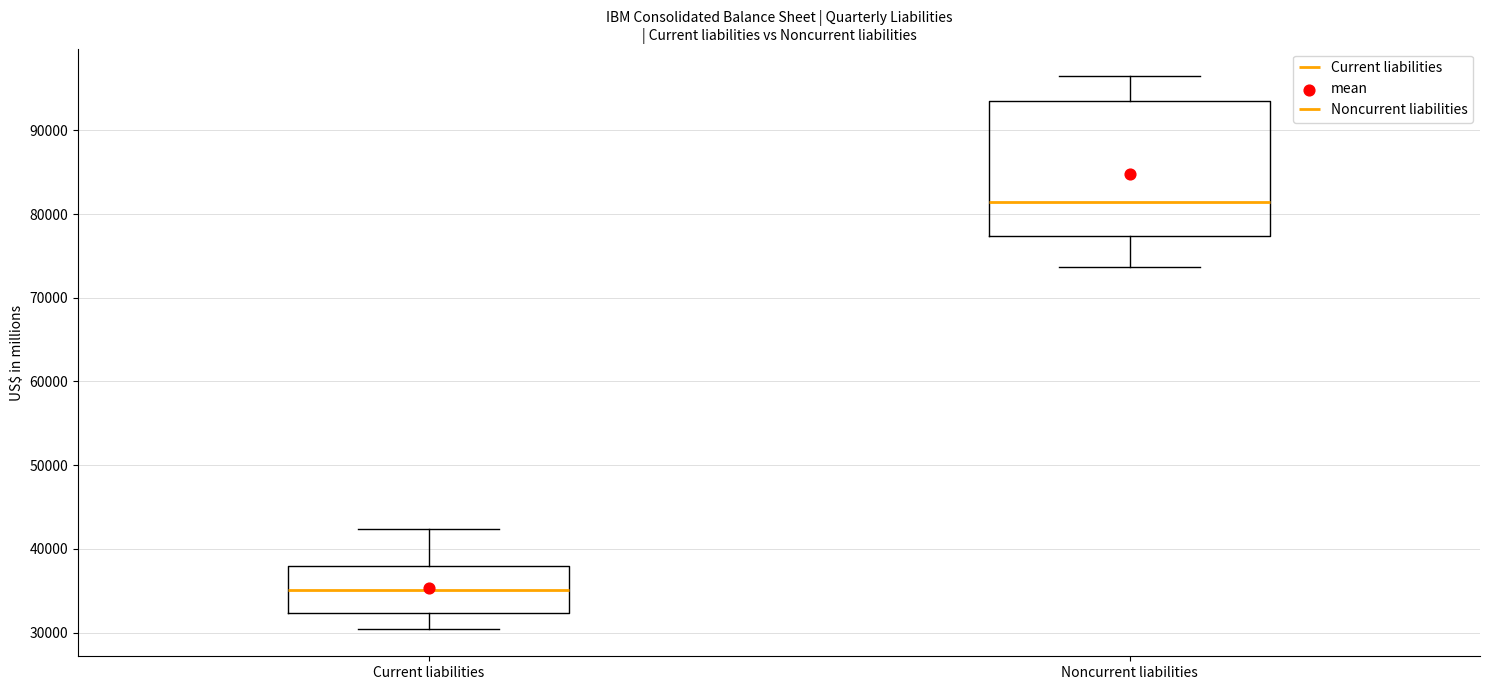

Where is the upper edge of the box for Noncurrent liabilities on the y-axis? The values are not printed on the chart, so give them approximately, as read against the axis.

94000